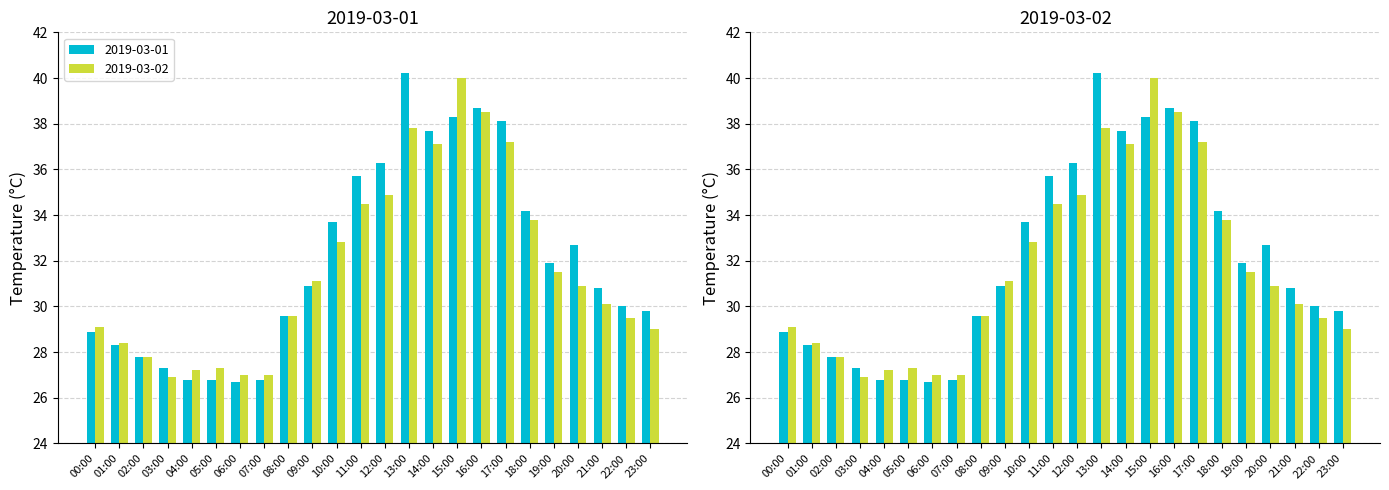

What is the sum of the 2019-03-02 values at 15:00 and 01:00?

68.4